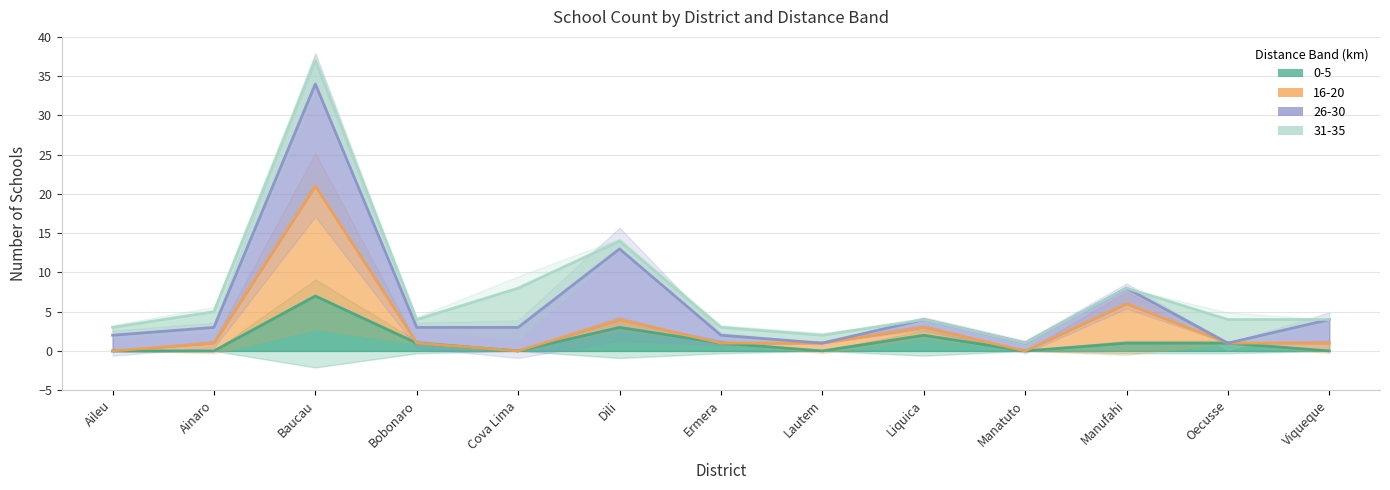

What value does the 16-20 series have at Baucau?

21